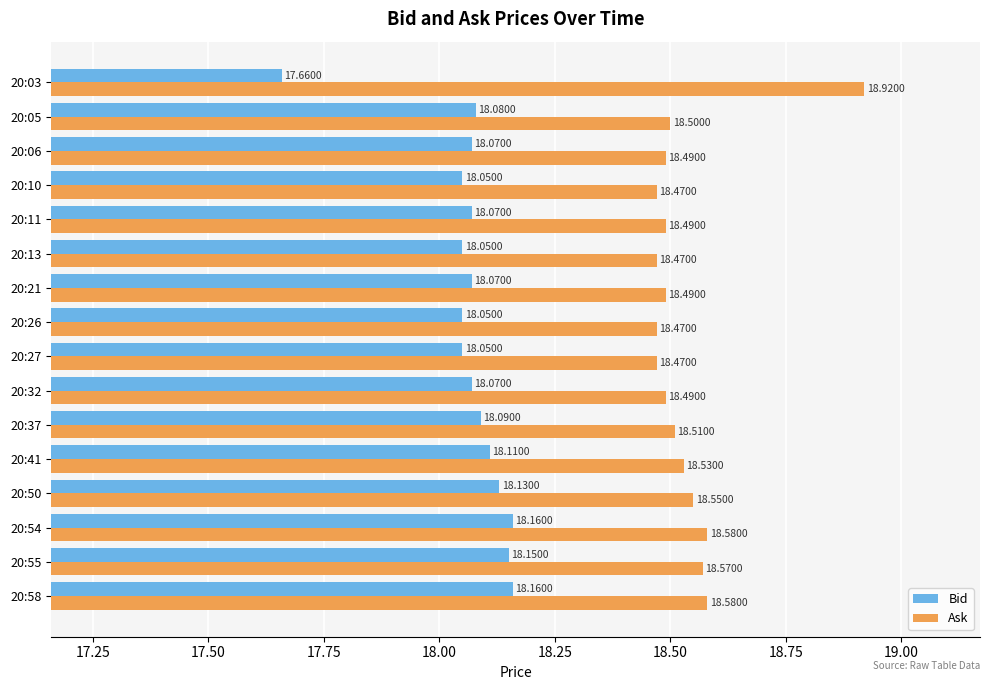

Rank the series by their maximum value, from highest to lowest.

Ask, Bid